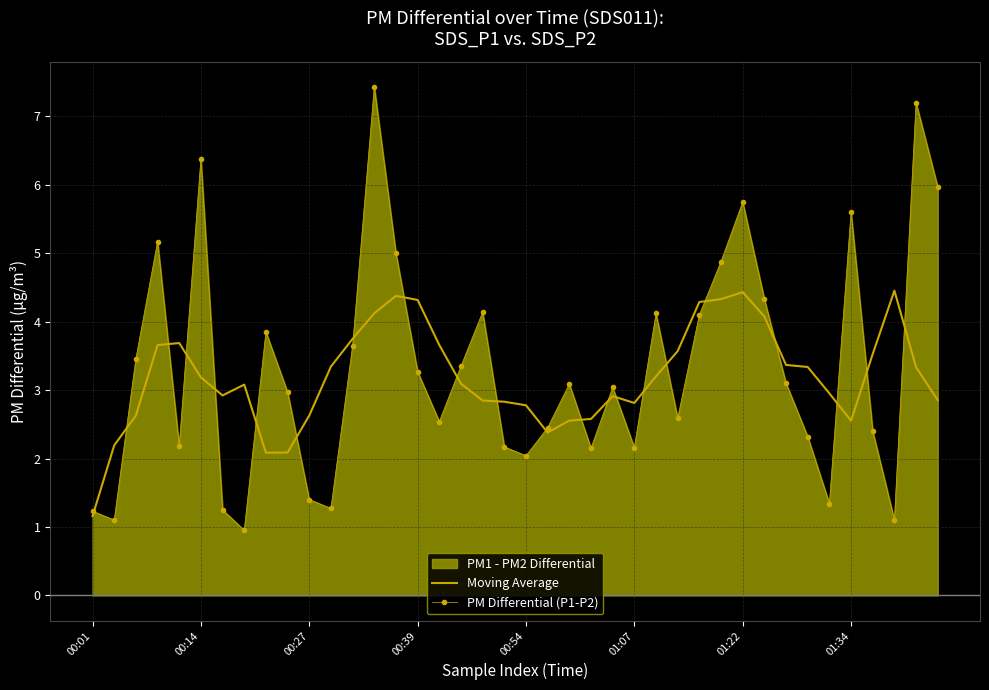

Read the PM Differential (P1-P2) value at 19.

2.2